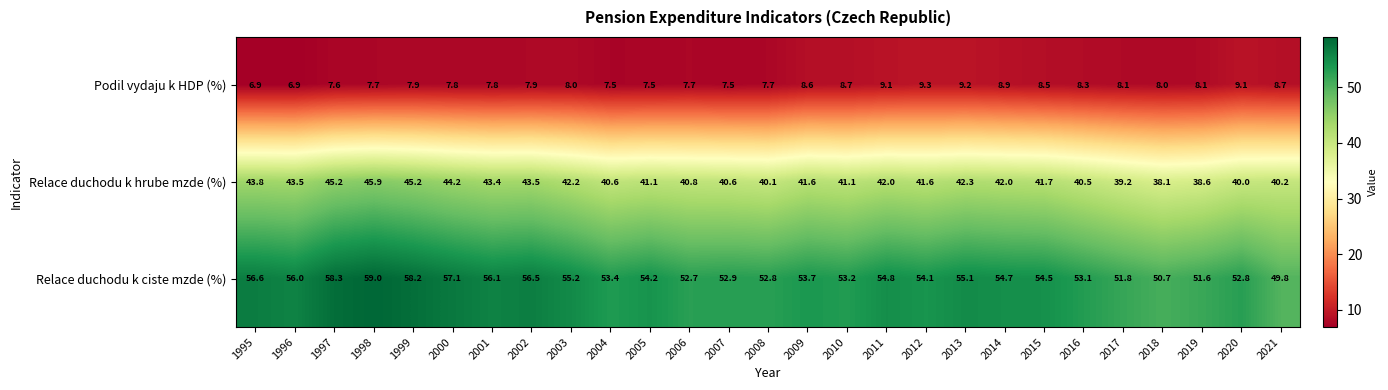

What is the spread (max minus min) of values at 2010?

44.5